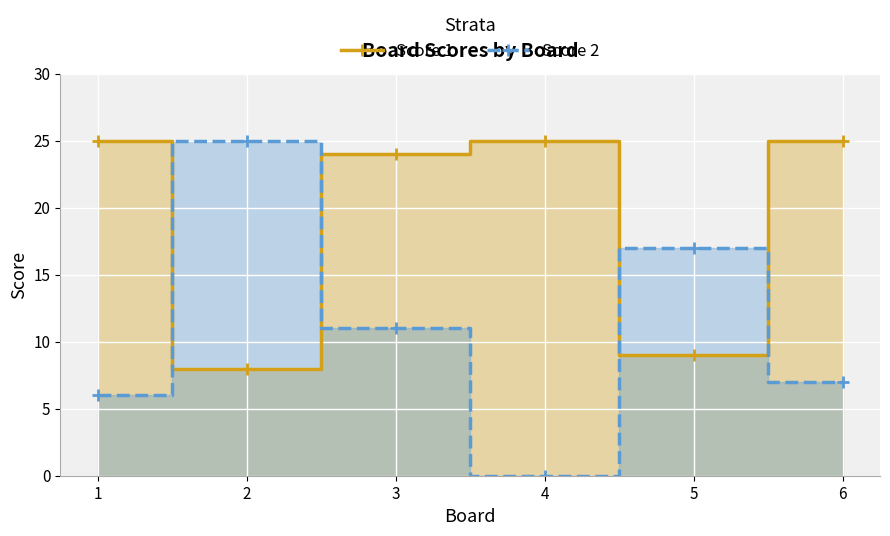

At which label is Score 2 closest to 12?

3